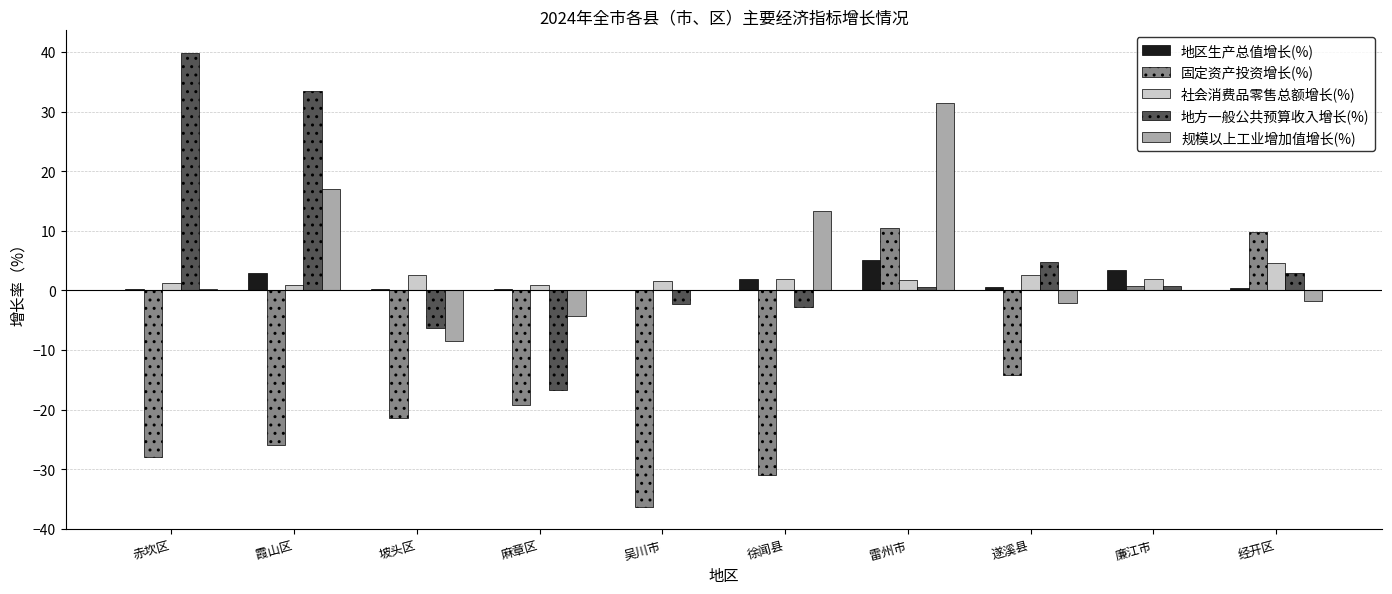

True or false: 地方一般公共预算收入增长(%) has a value of -16.7 at 麻章区.

True